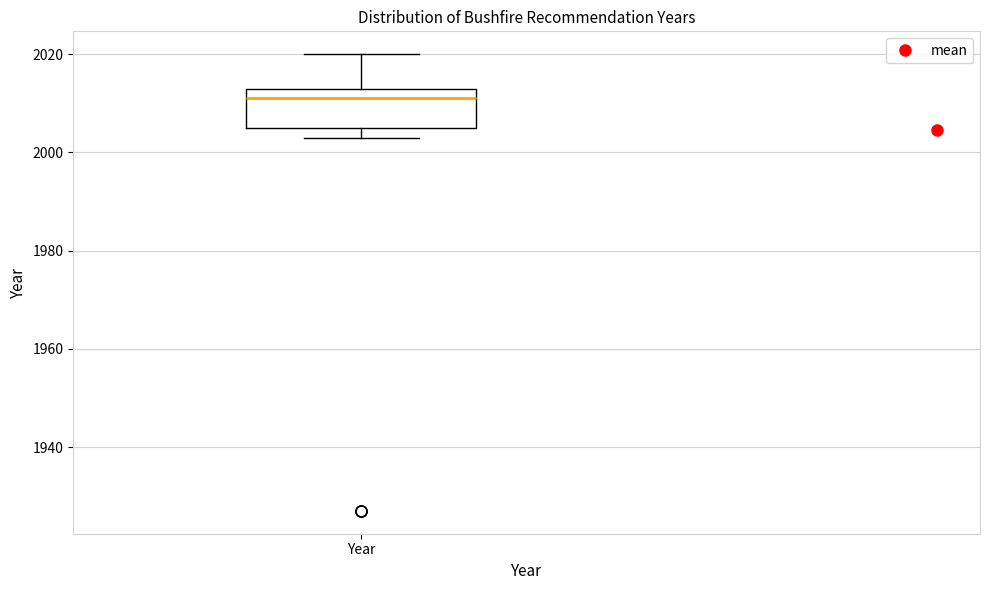

Where does the upper whisker of the box for Year end on the y-axis? The values are not printed on the chart, so give them approximately, as read against the axis.

2020